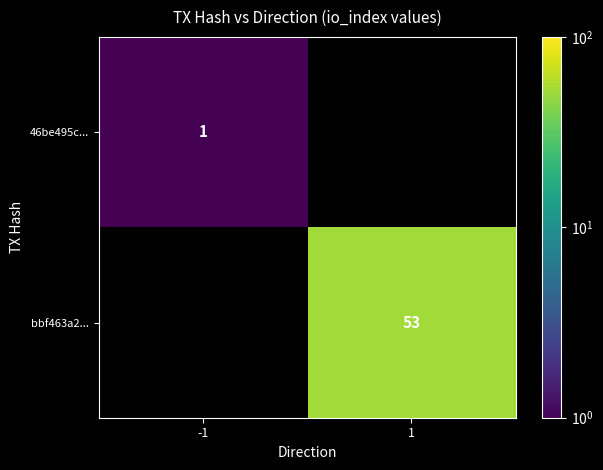

Which category has the highest value in the bbf463a2... series?

-1